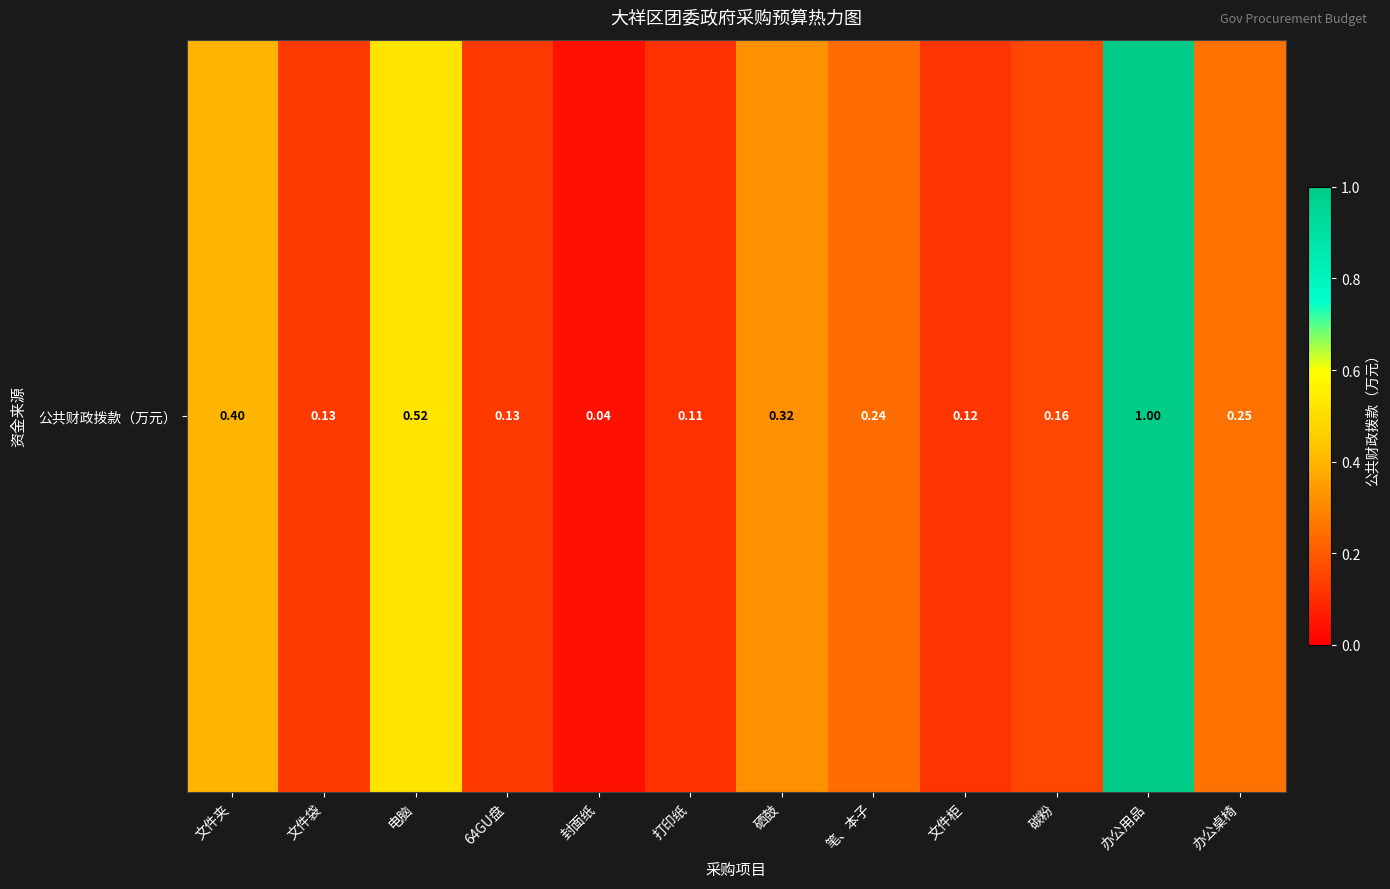

What is the average value?

0.3